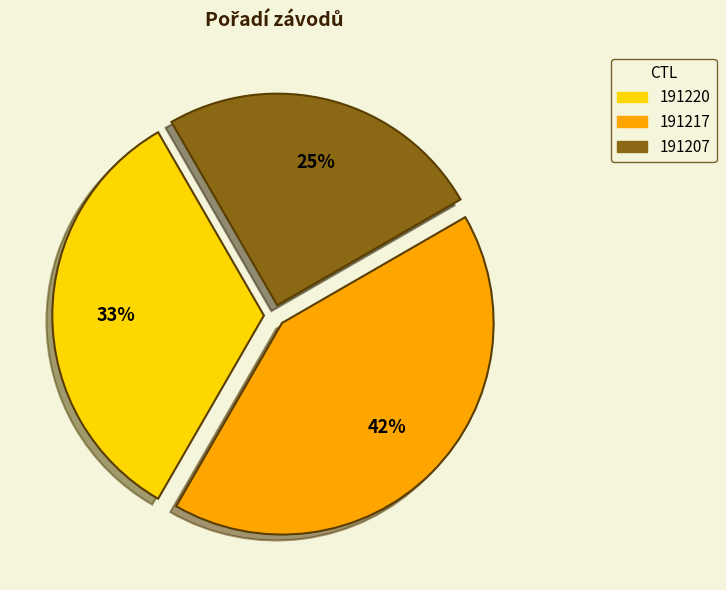

How many segments does this pie chart have?

3